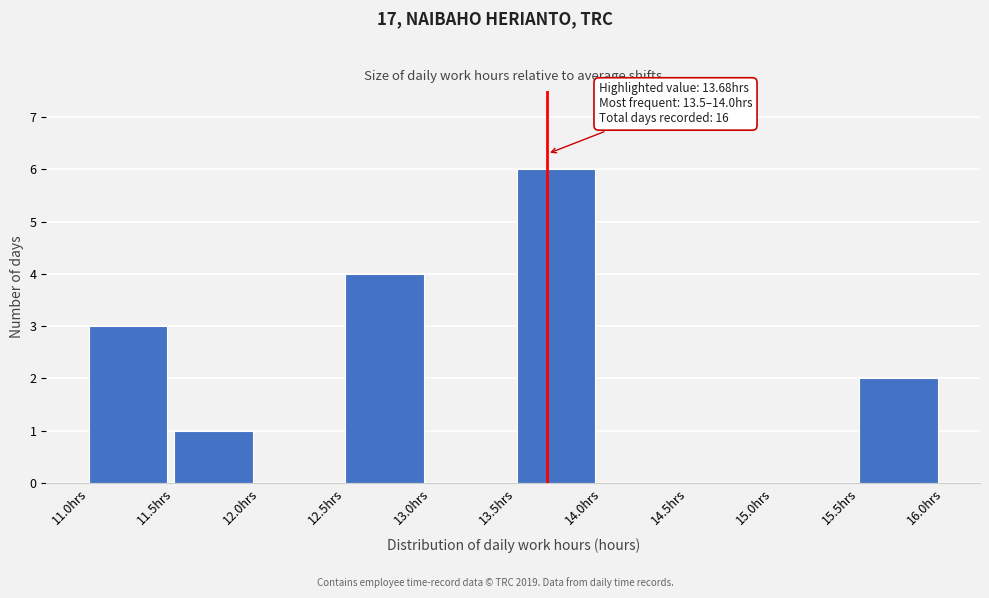

Over which range of the x-axis is the bar tallest?

13.5 to 14.0